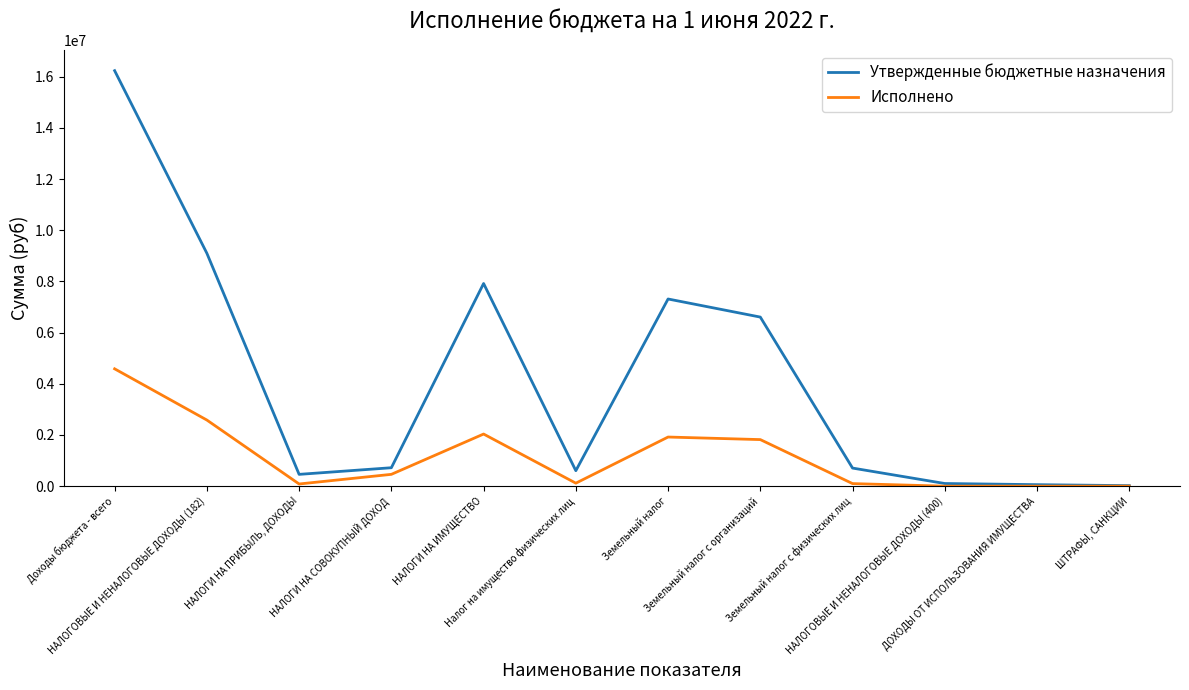

Which series has the widest spread of values?

Утвержденные бюджетные назначения